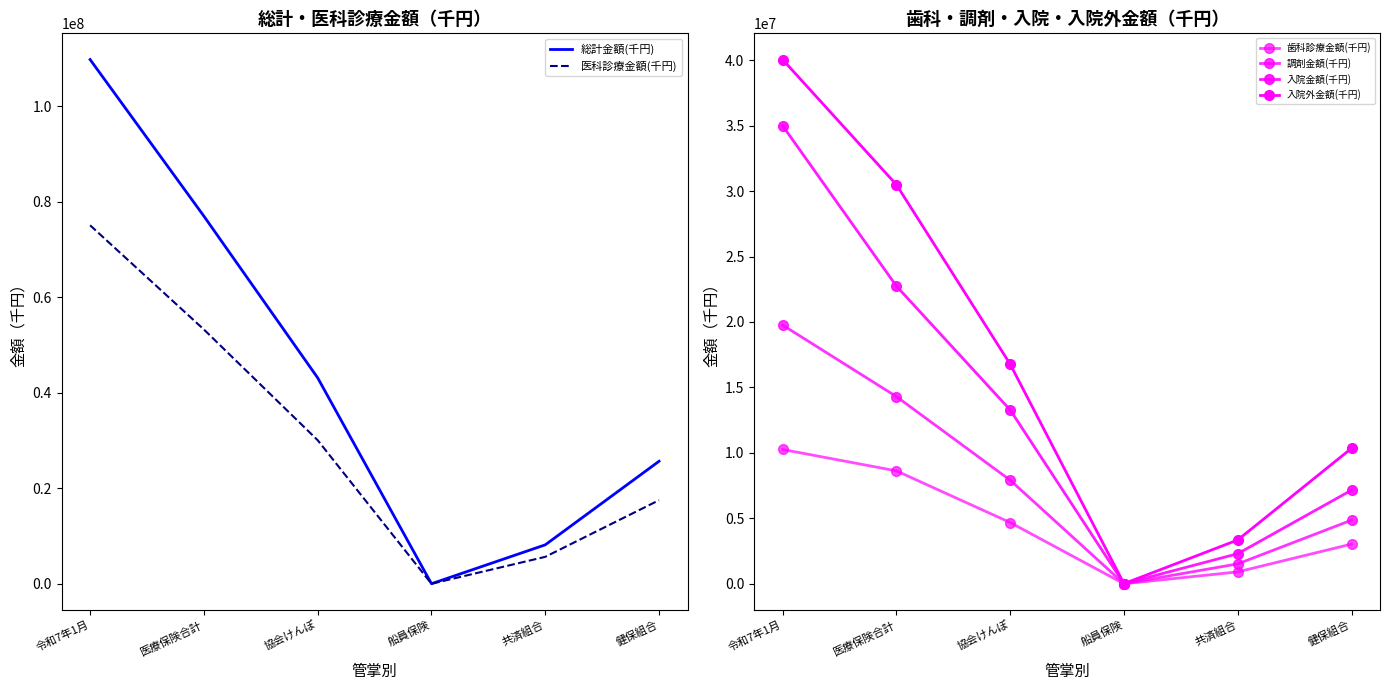

At which label does 調剤金額(千円) reach its minimum?

船員保険